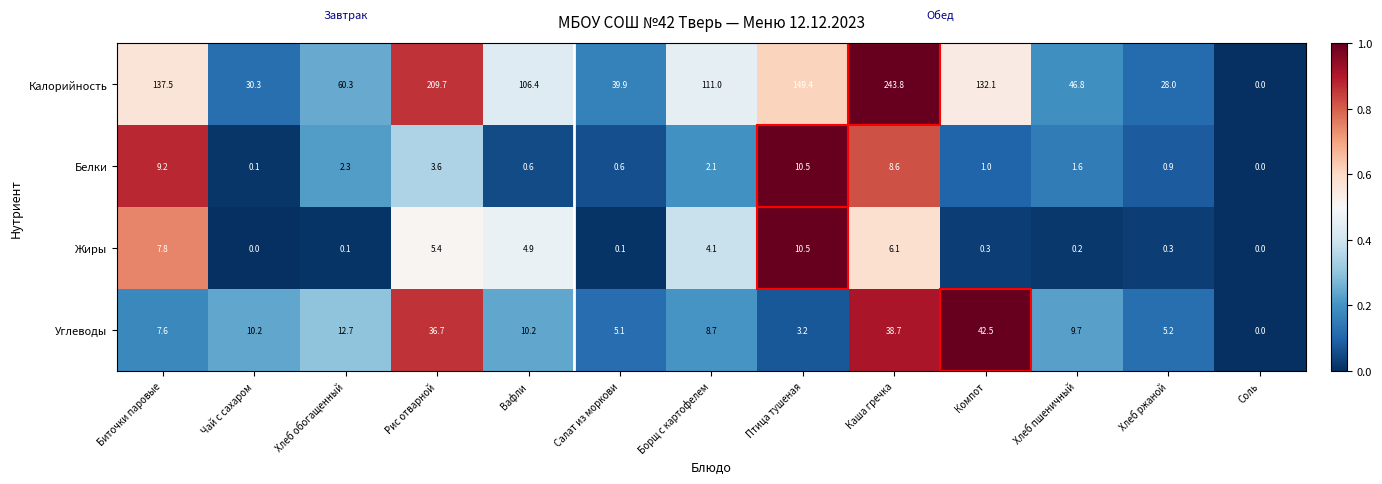

What value does the Углеводы series have at Борщ с картофелем?

8.7